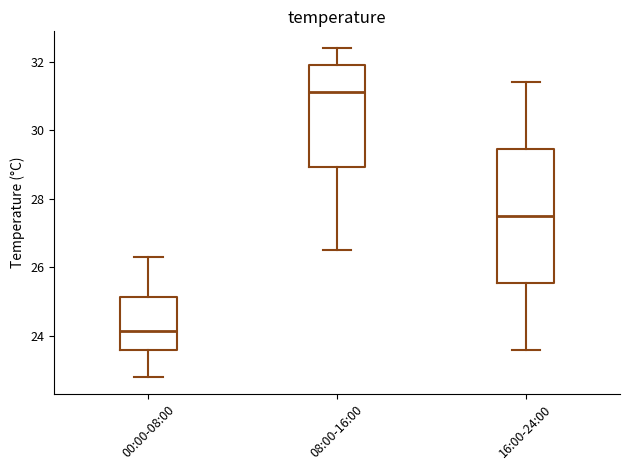

Reading left to right, transcribe this box plot: for each box, give where its median line is, the range the box spans, and where its two whiskers end, as read against the y-axis. The values are not printed on the chart, so give them approximately, as read against the axis.

00:00-08:00: median 24.2, box 23.6 to 25.2, whiskers 22.8 to 26.4
08:00-16:00: median 31.2, box 29.0 to 32.0, whiskers 26.6 to 32.4
16:00-24:00: median 27.6, box 25.6 to 29.4, whiskers 23.6 to 31.4